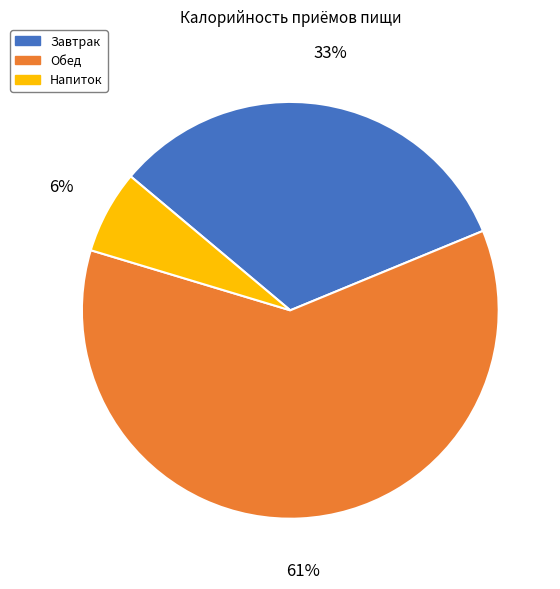

Do Завтрак and Напиток together represent more than half of the pie?

No